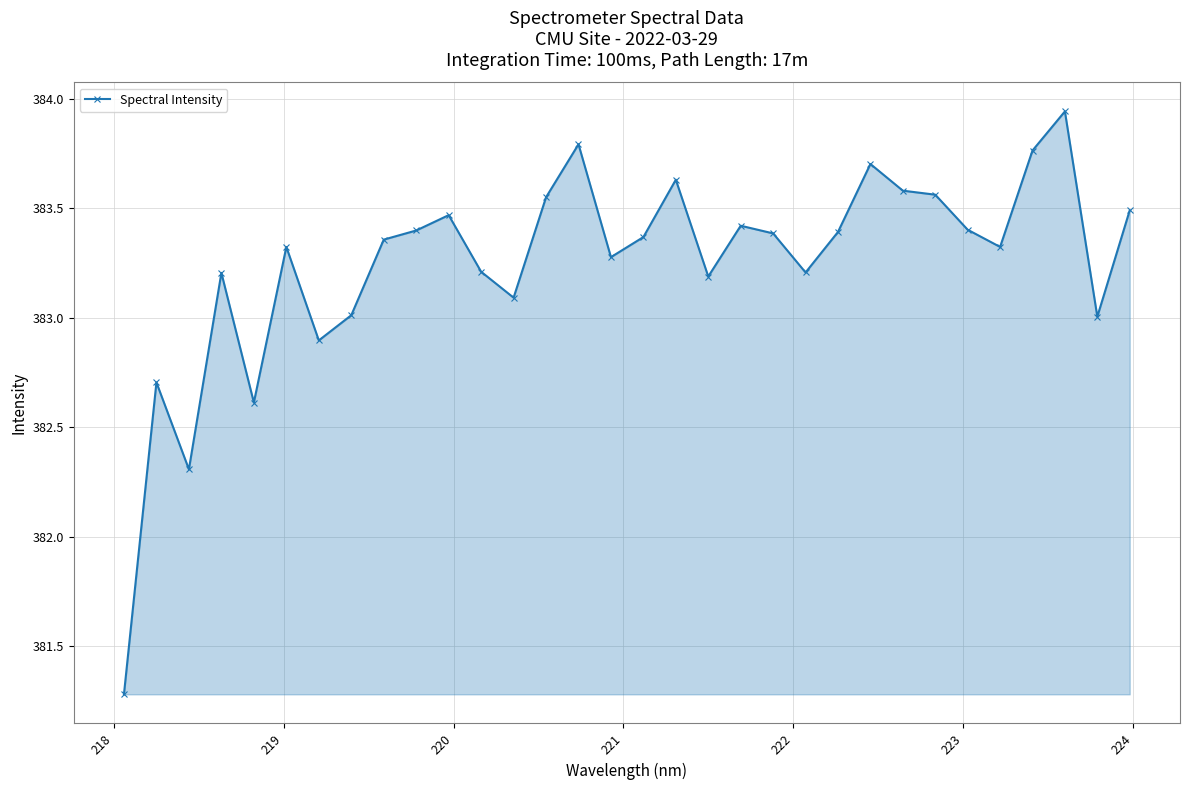

What is the value of the 3rd point from the left?

382.3